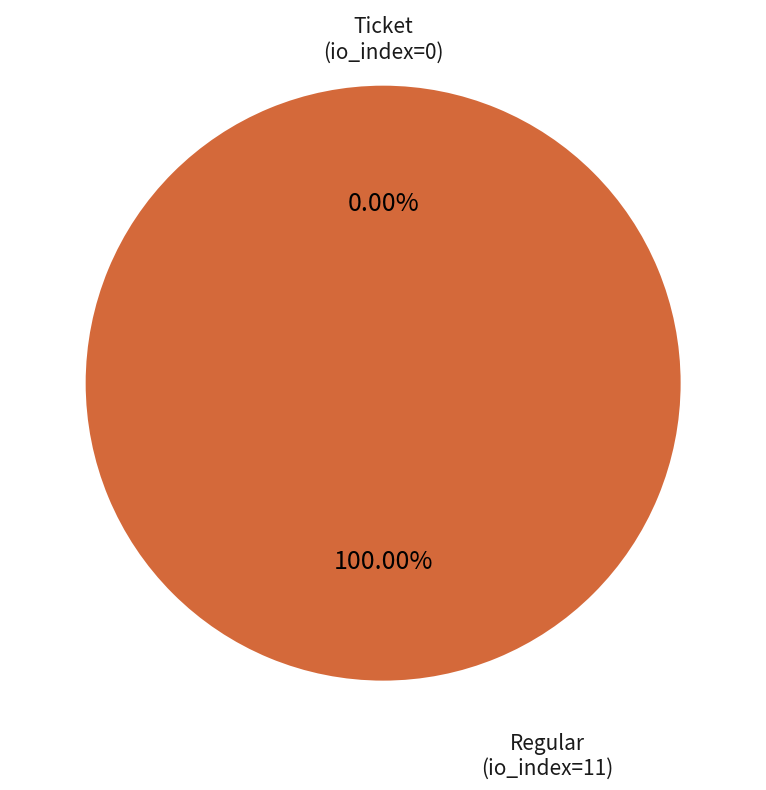

Rank the categories by value from lowest to highest.

Ticket (io_index=0), Regular (io_index=11)